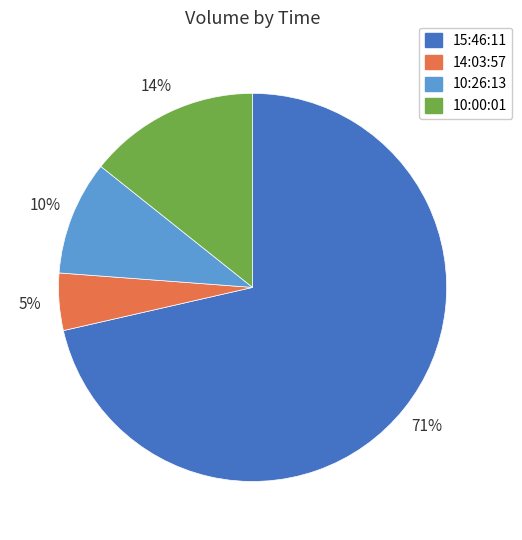

To the nearest percent, what is the difference between the 15:46:11 and 10:00:01 slice percentages?

57%